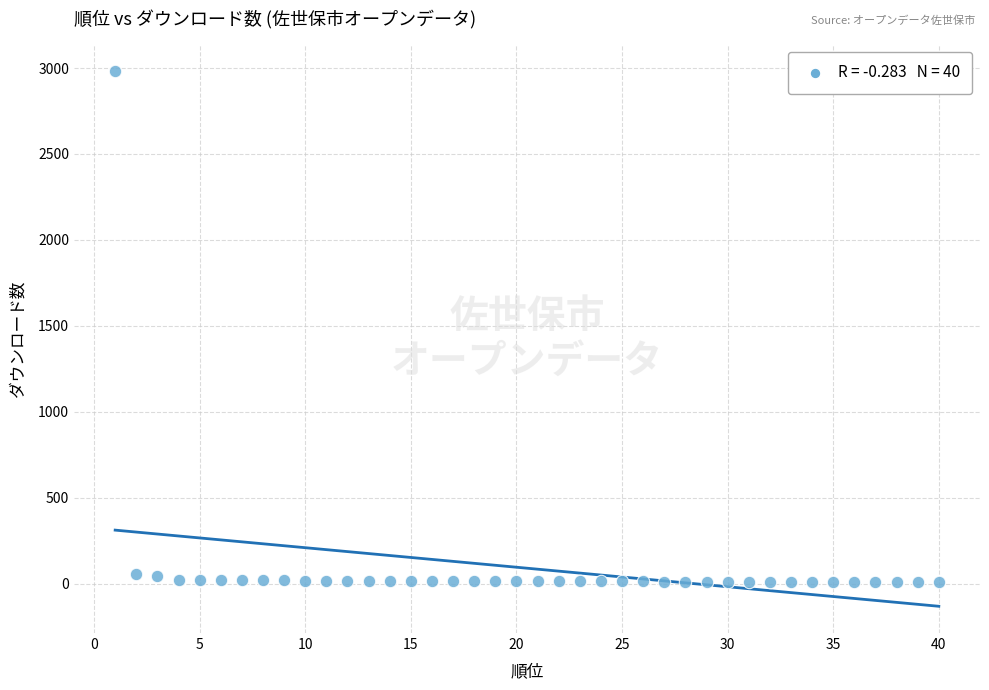

What is the range of Y values (max minus min)?

2970